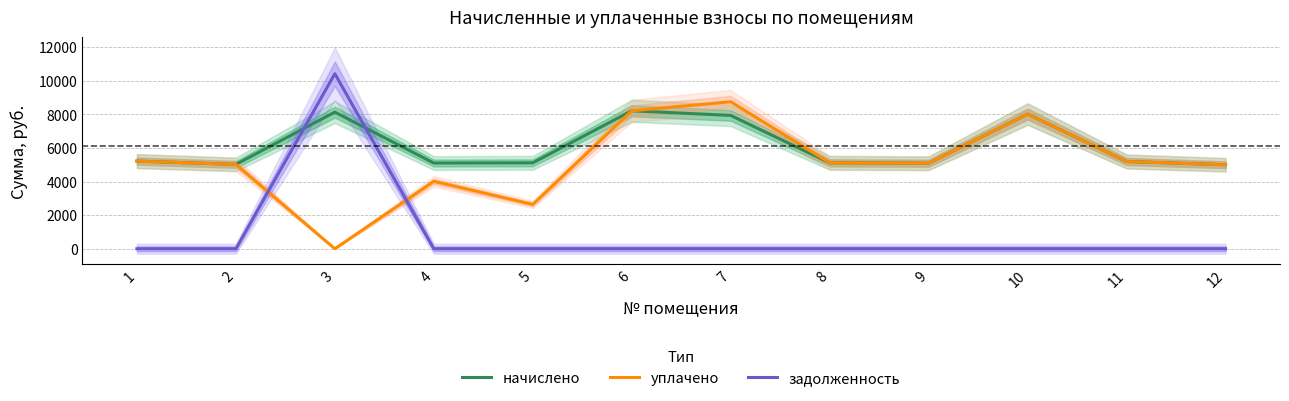

At how many categories does at least one series exceed 2724?

12